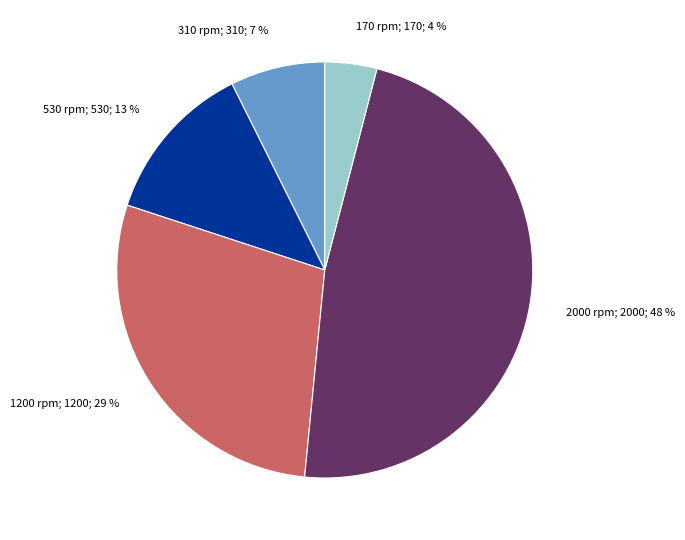

Is there any slice that represents more than half of the pie?

No